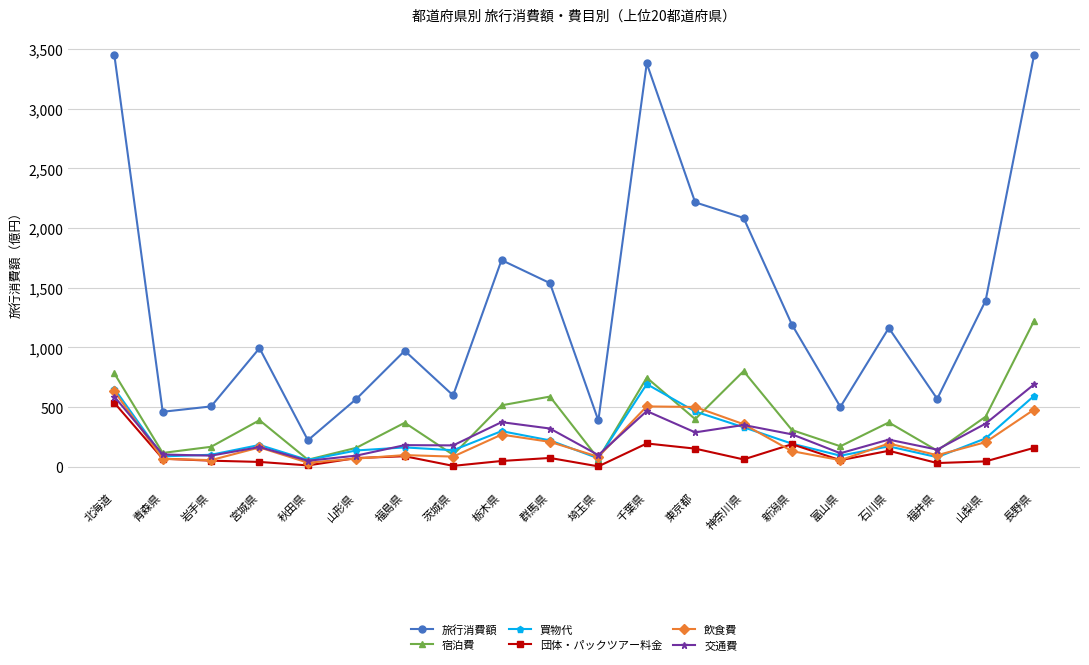

What position from the left is 山梨県?

19